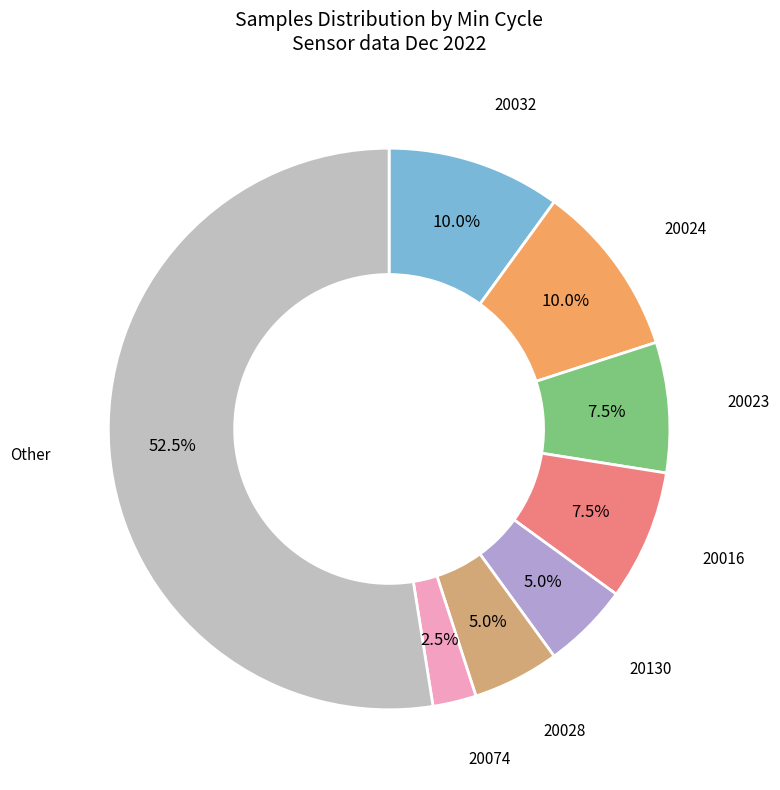

Which category has the biggest portion of the pie?

Other